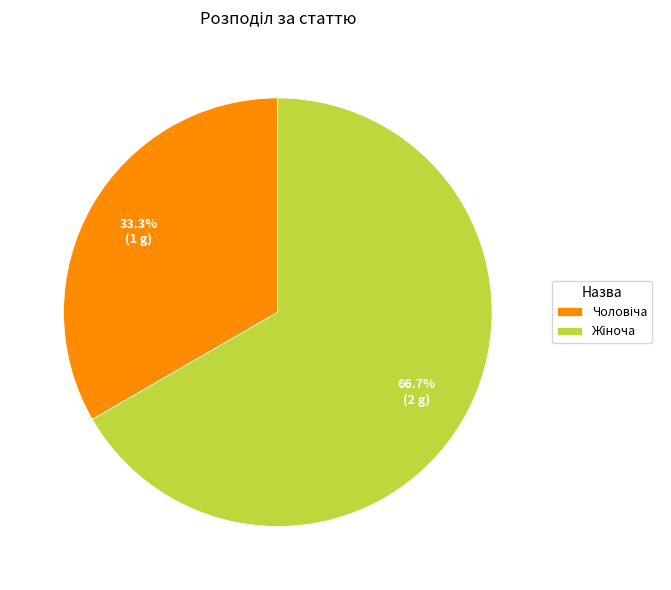

Is there any slice that represents more than half of the pie?

Yes